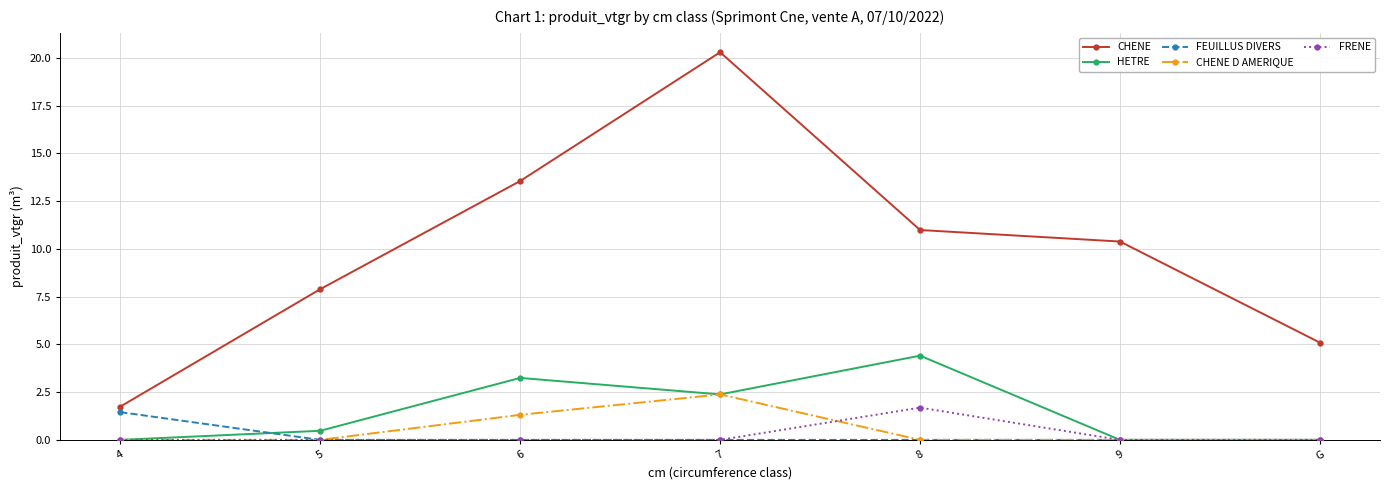

Which label corresponds to the largest value in the chart?

7